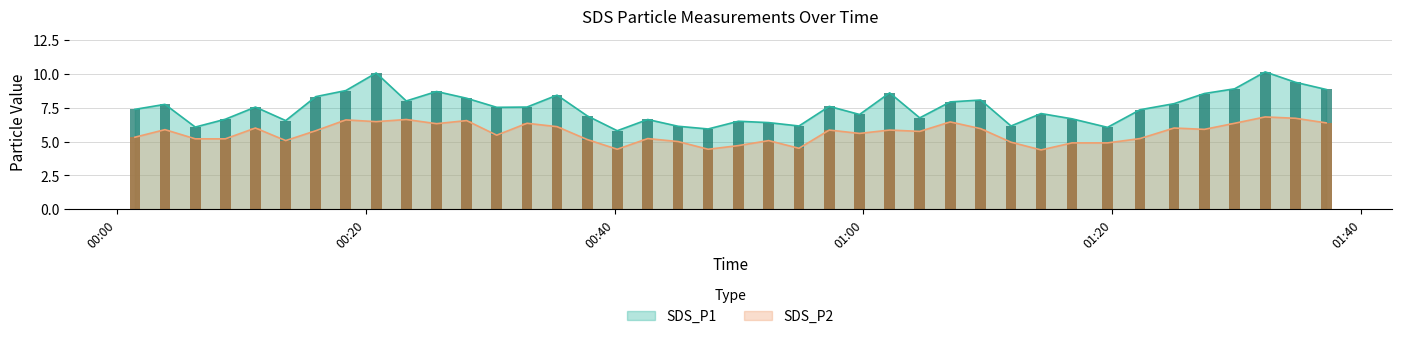

List the series in order of their peak value, highest first.

SDS_P1, SDS_P2